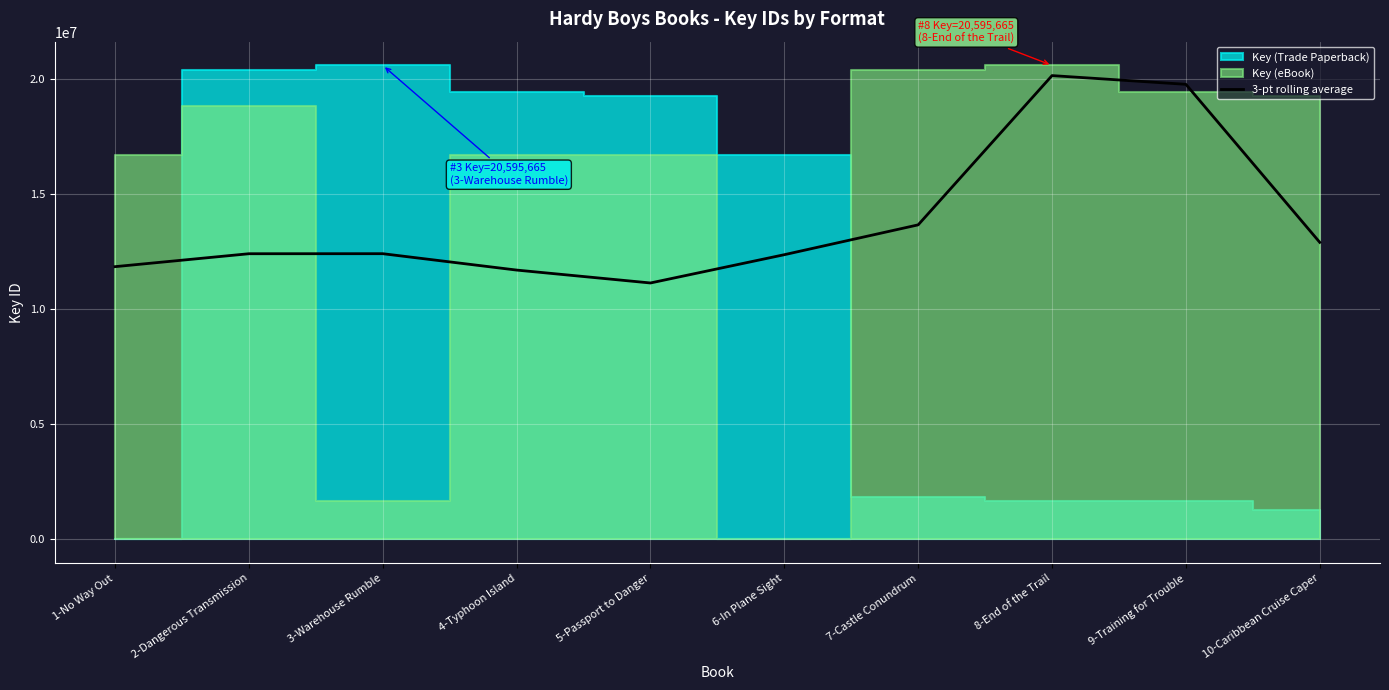

What is the value of the 4th point from the left?

11702945.0